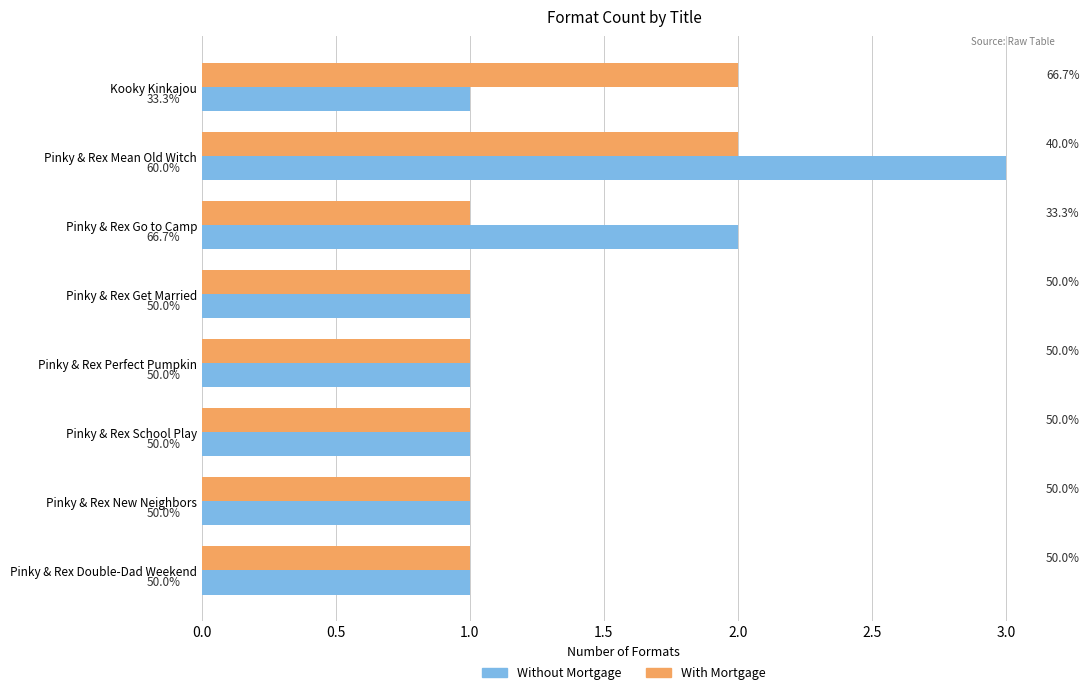

What are all the series names shown in the legend?

Without Mortgage, With Mortgage